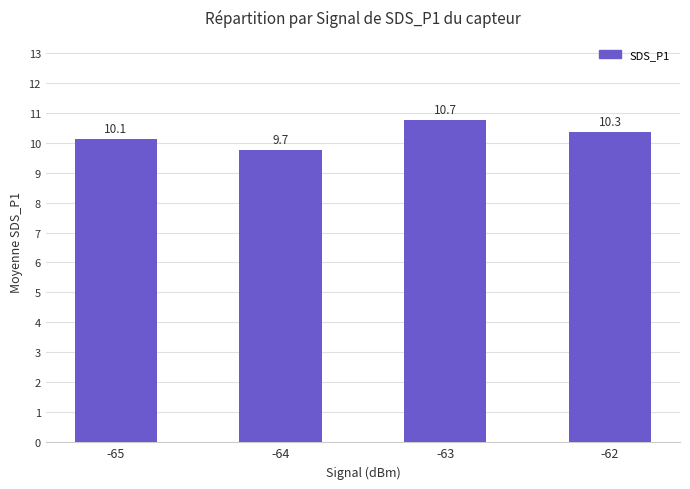

What is the difference between the maximum and minimum values?

1.0